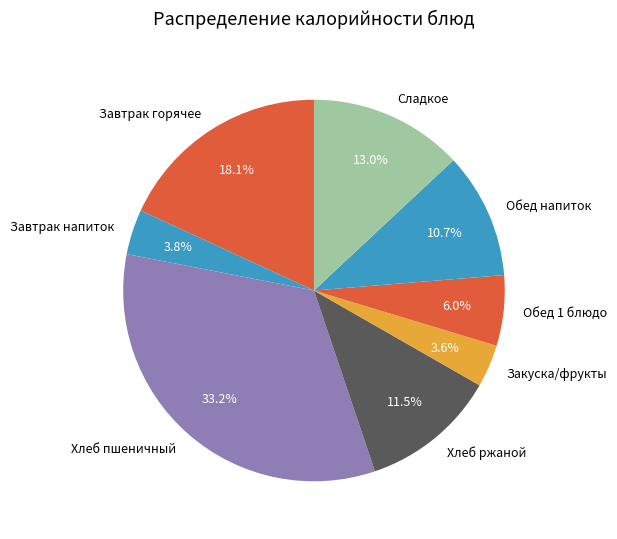

Is Хлеб пшеничный the majority of the pie?

No